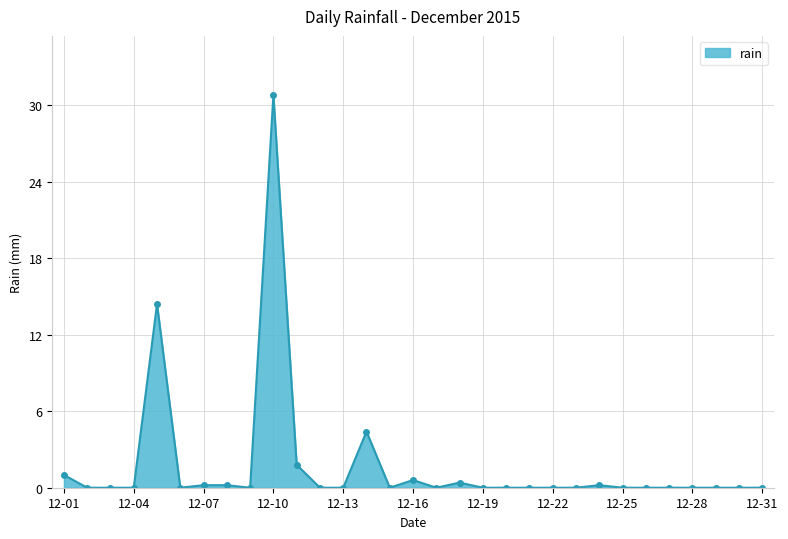

What is the difference between the maximum and second lowest values?

30.8